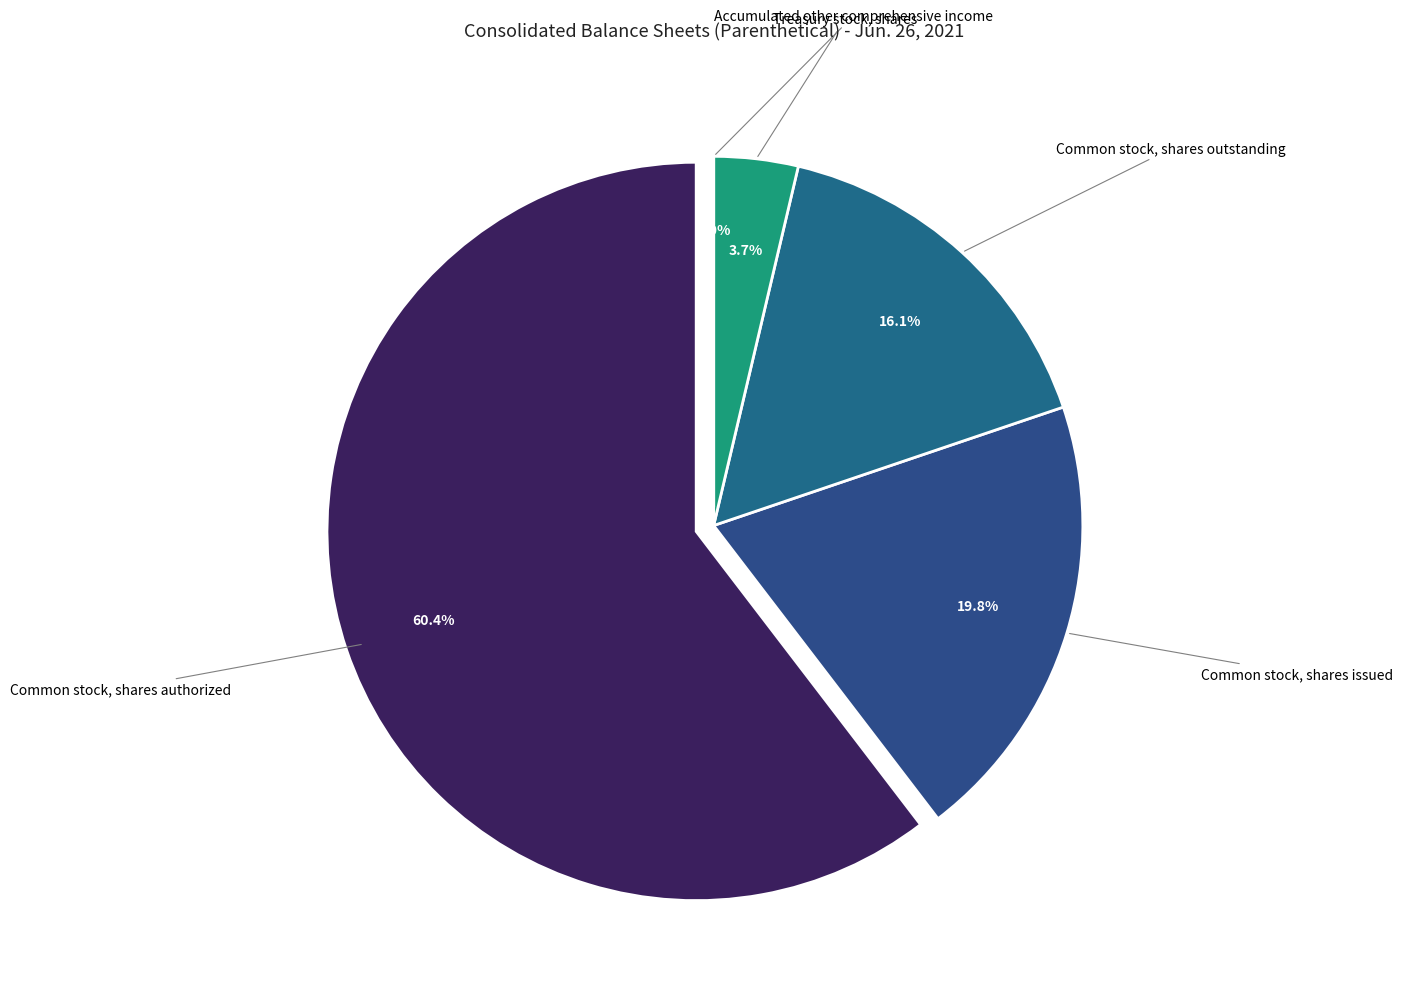

To the nearest percent, what is the difference between the Common stock, shares issued and Common stock, shares authorized slice percentages?

41%